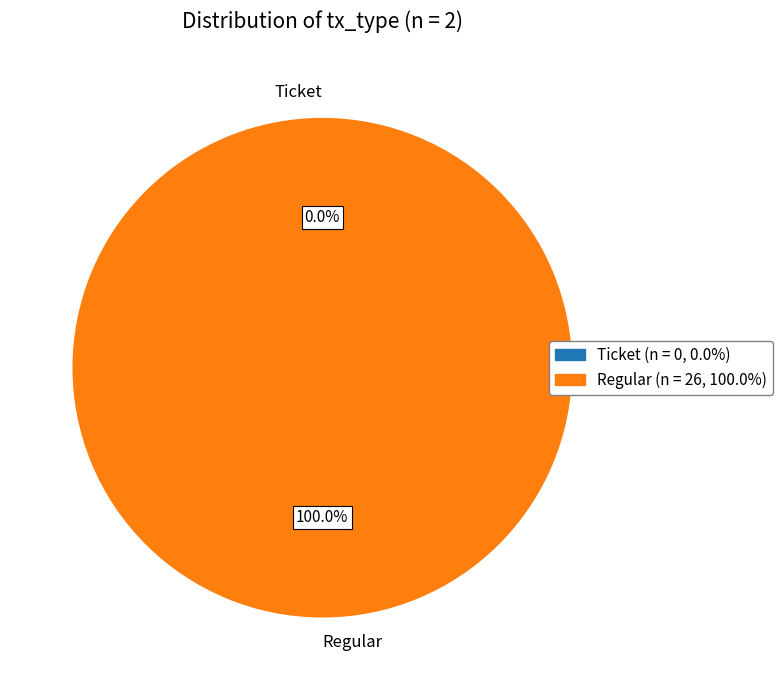

What is the change in value from Ticket to Regular?

+26